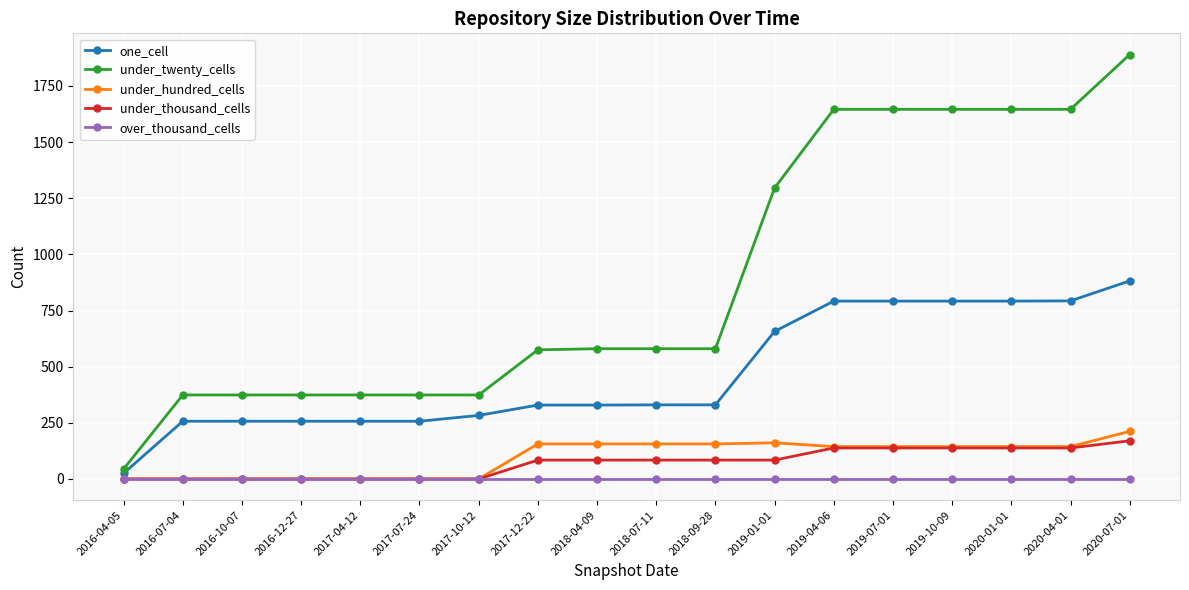

What is the difference between the second highest and minimum values in the under_twenty_cells series?

1602